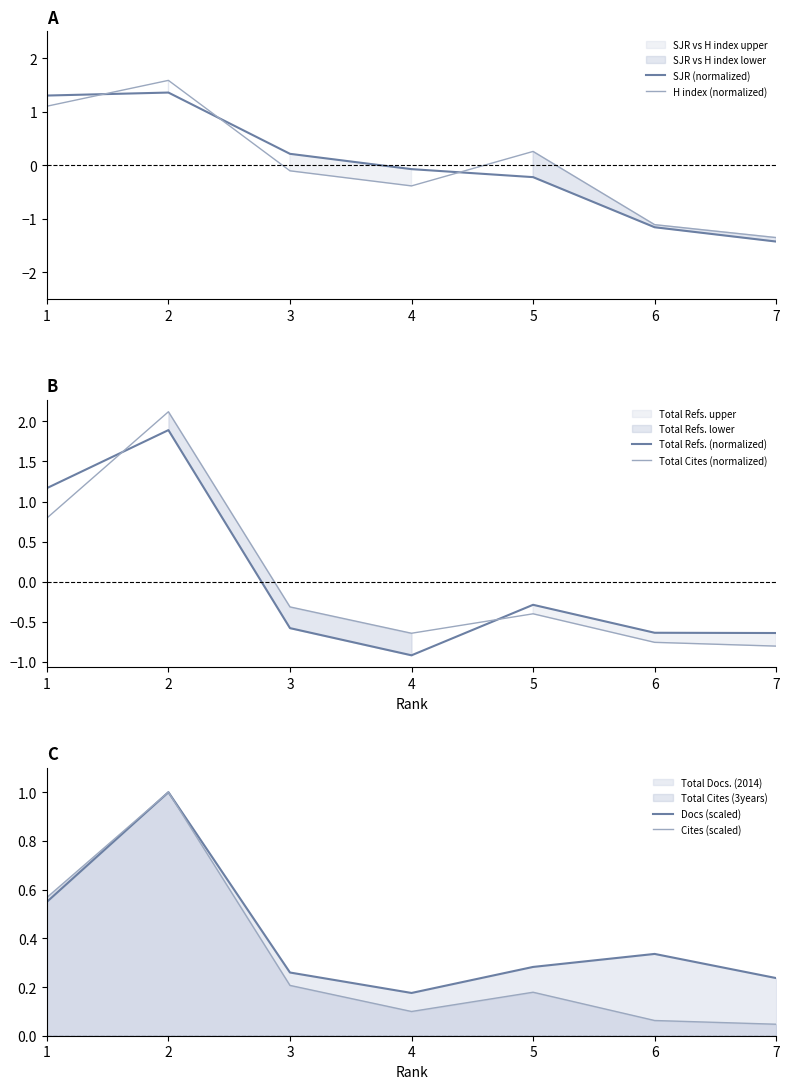

Where do Cites (scaled) and Total Cites (normalized) first cross each other?

2 and 3